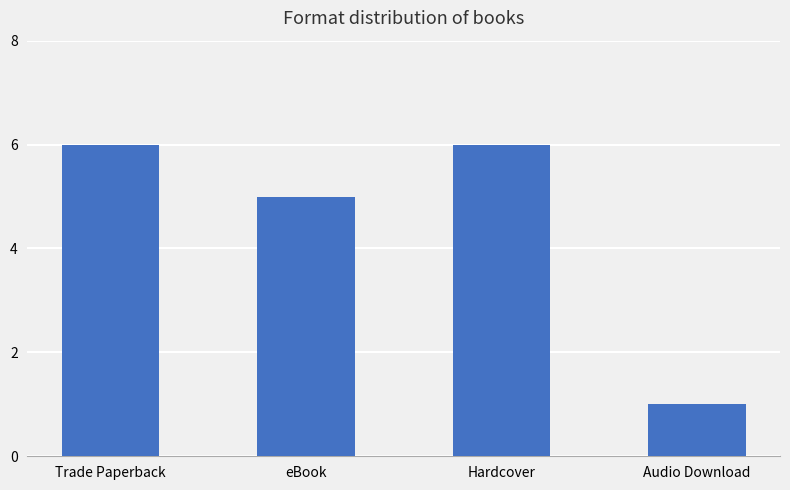

Between Trade Paperback and Audio Download, which is larger?

Trade Paperback